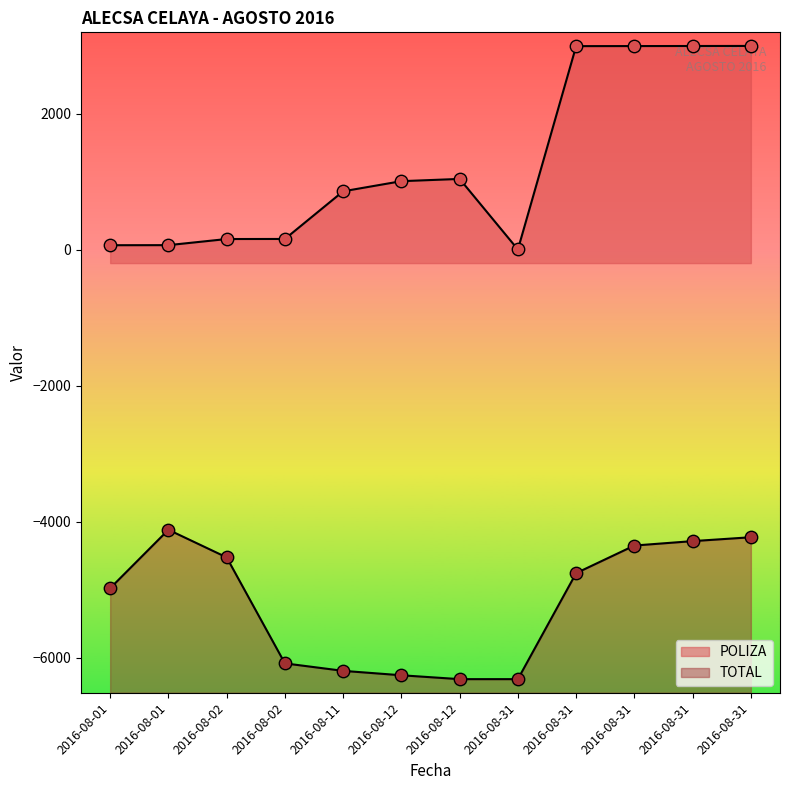

Which series has the largest total across all categories?

POLIZA